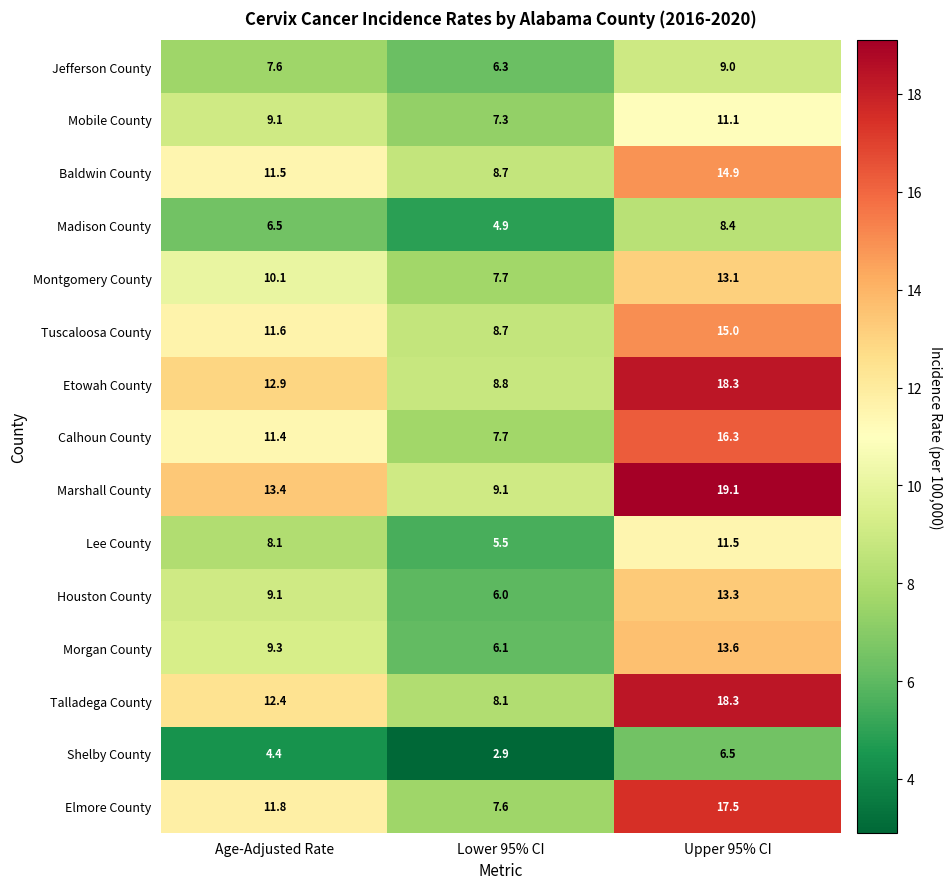

What value does the Morgan County series have at Lower 95% CI?

6.1